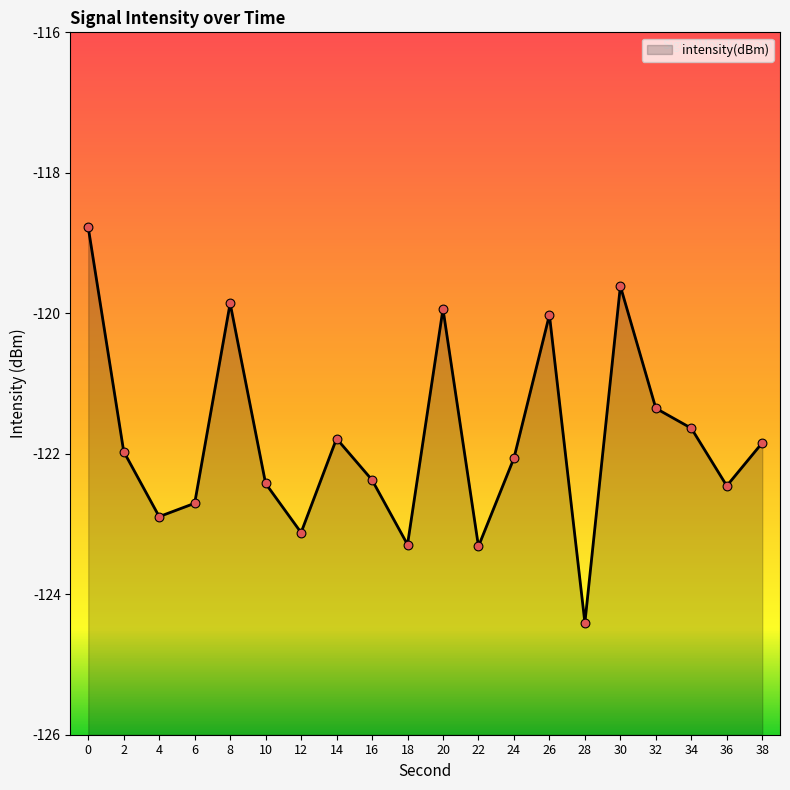

Which has a higher value, 28 or 16?

16